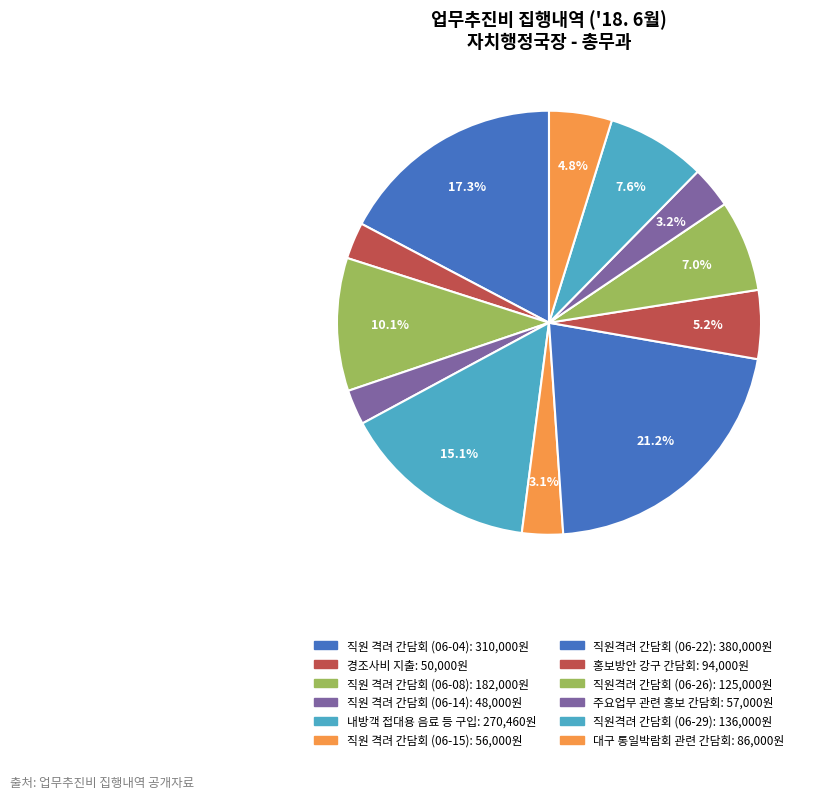

How many slices are in this pie chart?

12